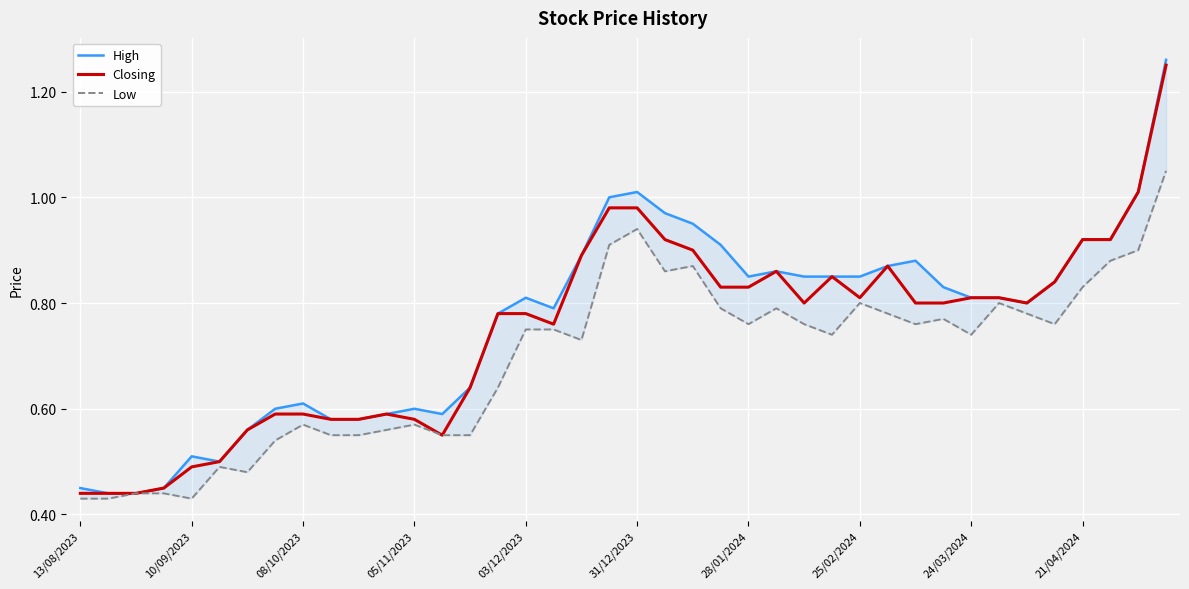

Where is the first local minimum for Closing?

13